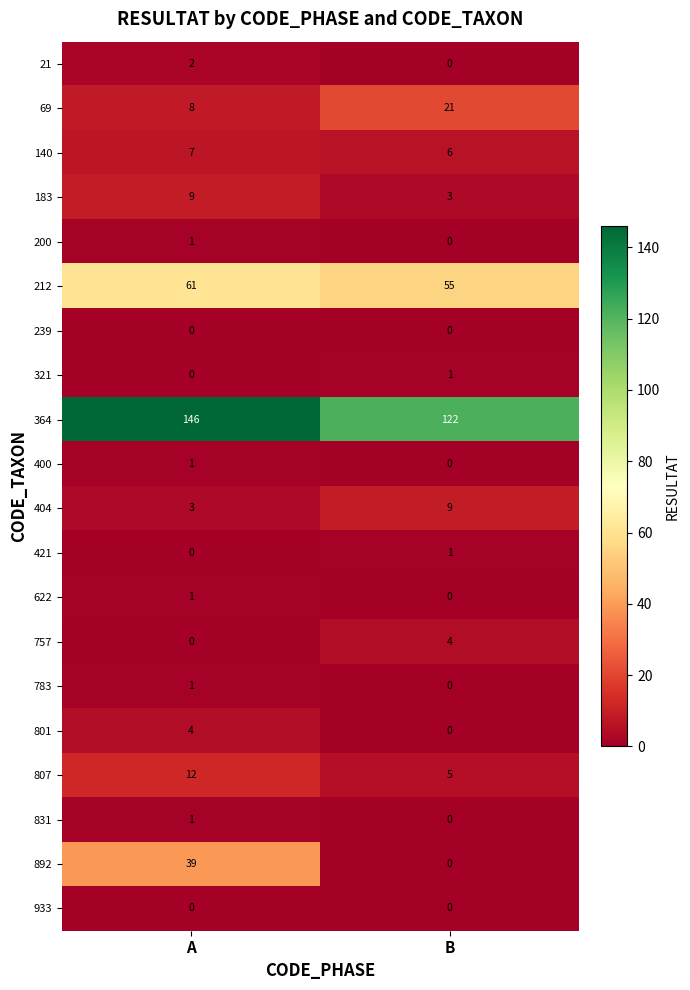

What is the sum of all 140 values?

13